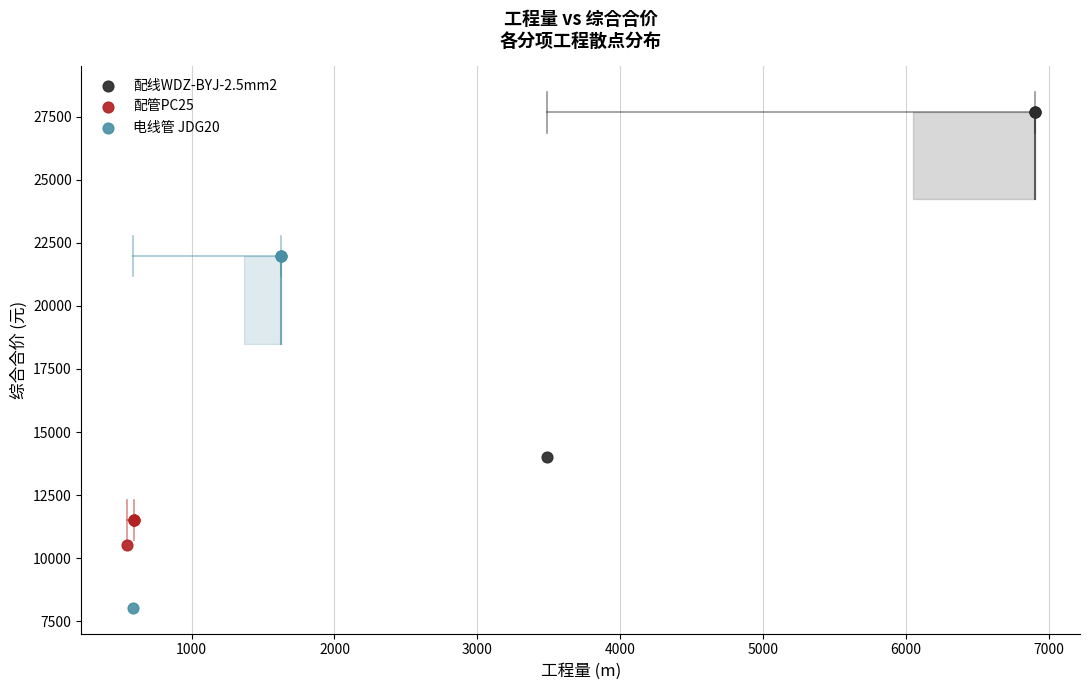

Which series reaches the minimum Y coordinate?

电线管 JDG20